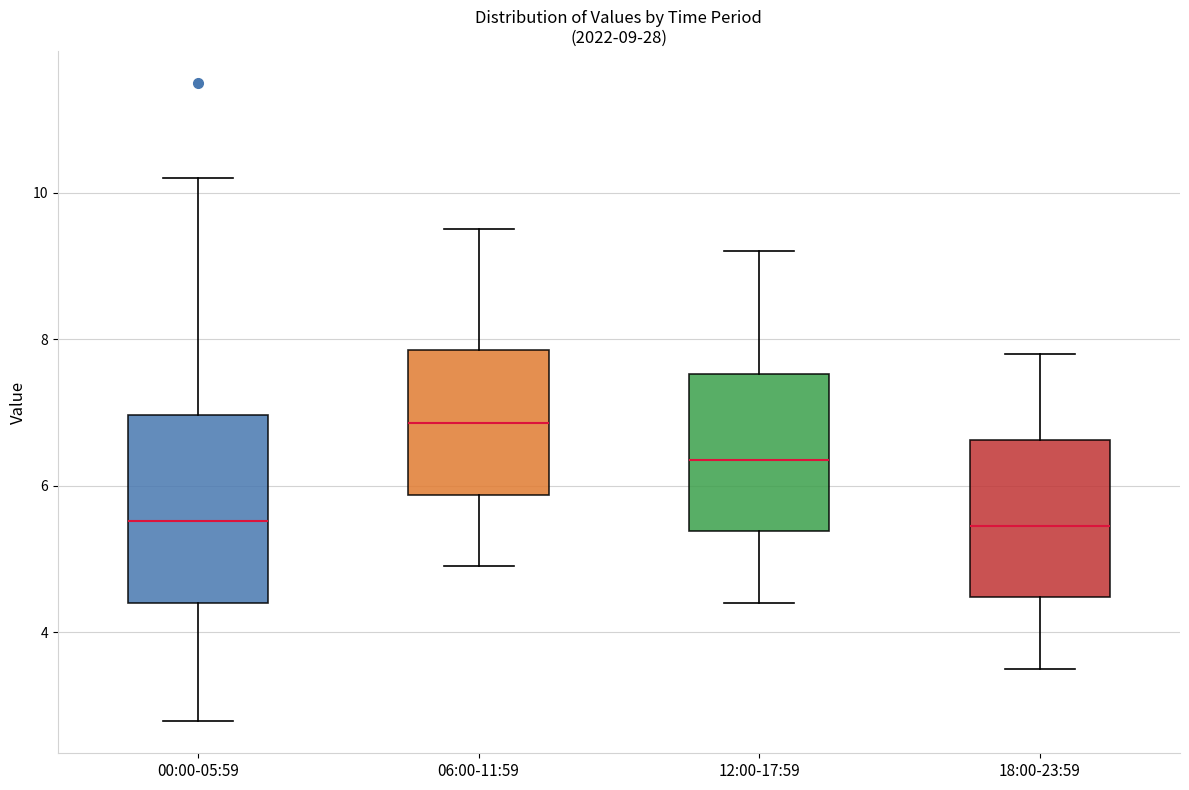

Which box is the tallest, from its lower edge to its upper edge?

00:00-05:59